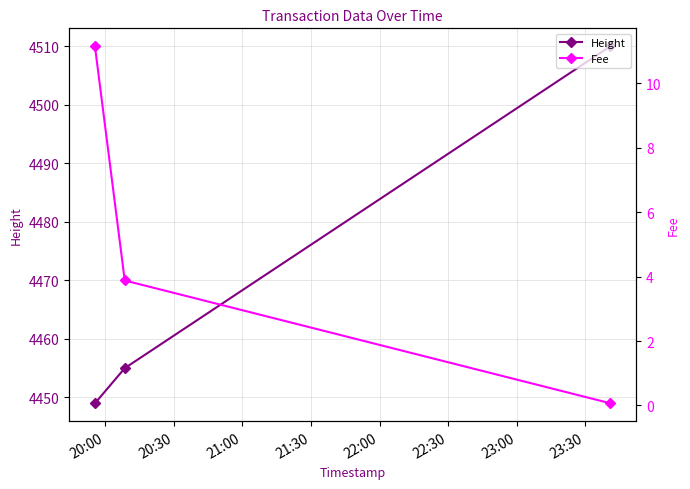

What is the highest value of the Height series?

4510